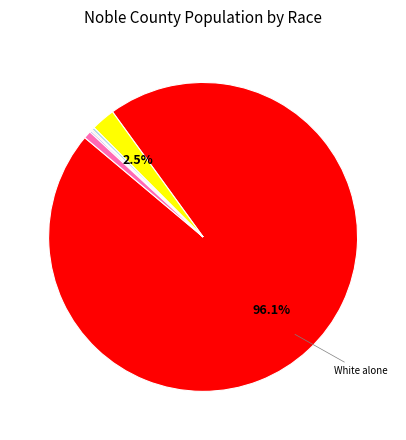

Is there any slice that represents more than half of the pie?

Yes